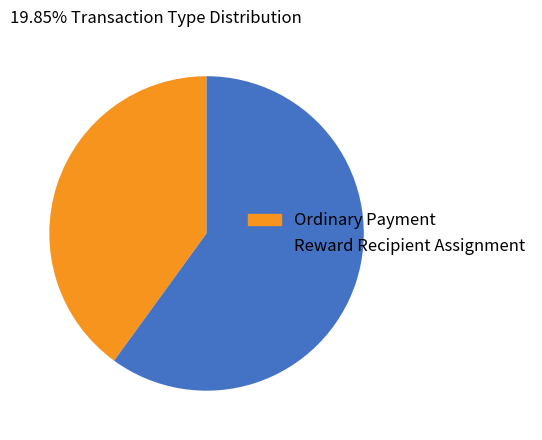

Rank the categories by value from lowest to highest.

Ordinary Payment, Reward Recipient Assignment